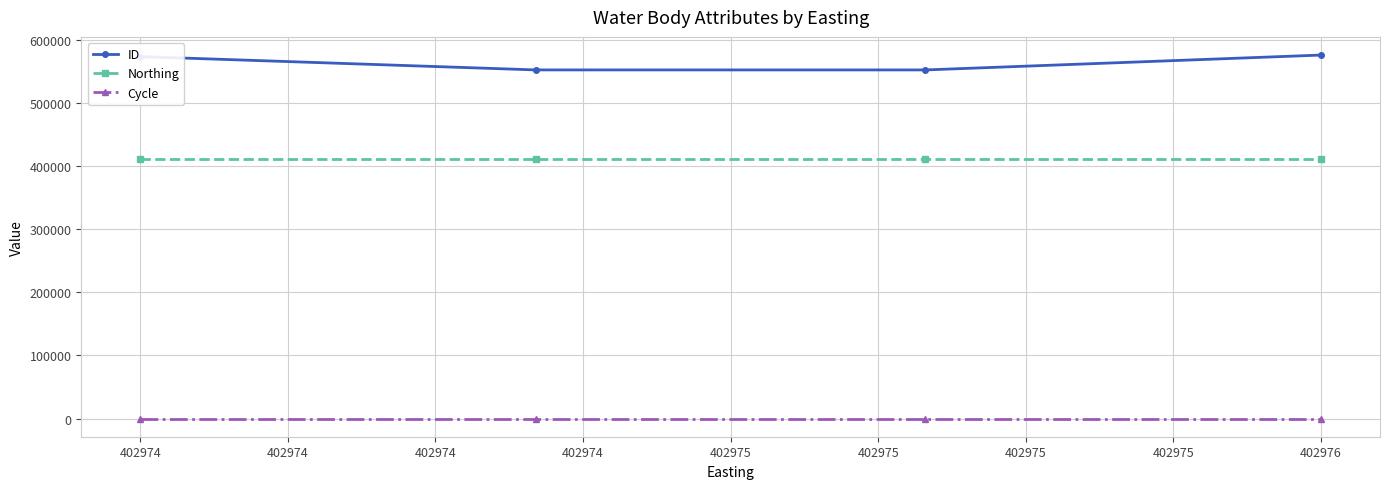

Rank the series by their maximum value, from lowest to highest.

Cycle, Northing, ID